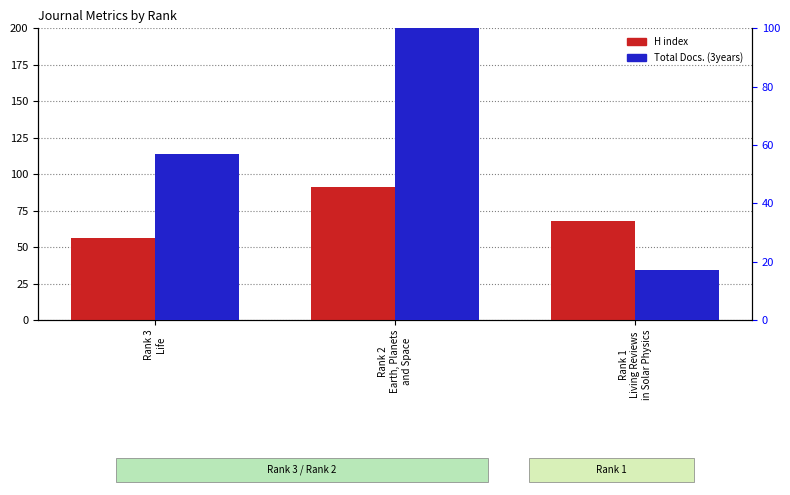

Is it true that H index equals 91 at Rank 2
Earth, Planets
and Space?

True